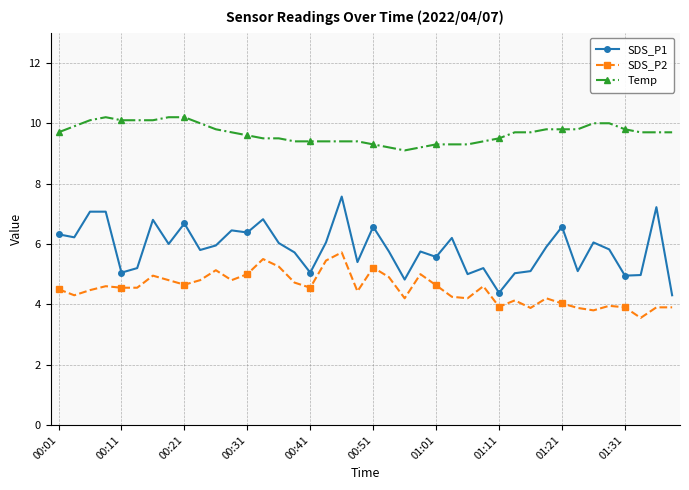

True or false: SDS_P2 and SDS_P1 intersect in this chart.

False